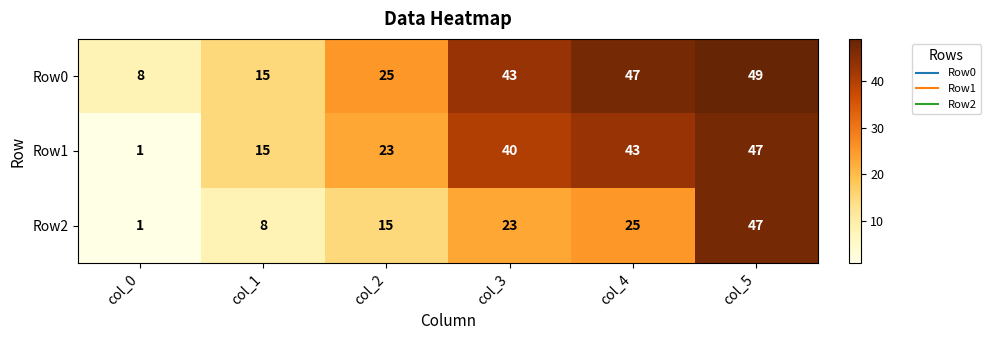

The value of Row0 at col_3 is 43. True or false?

True